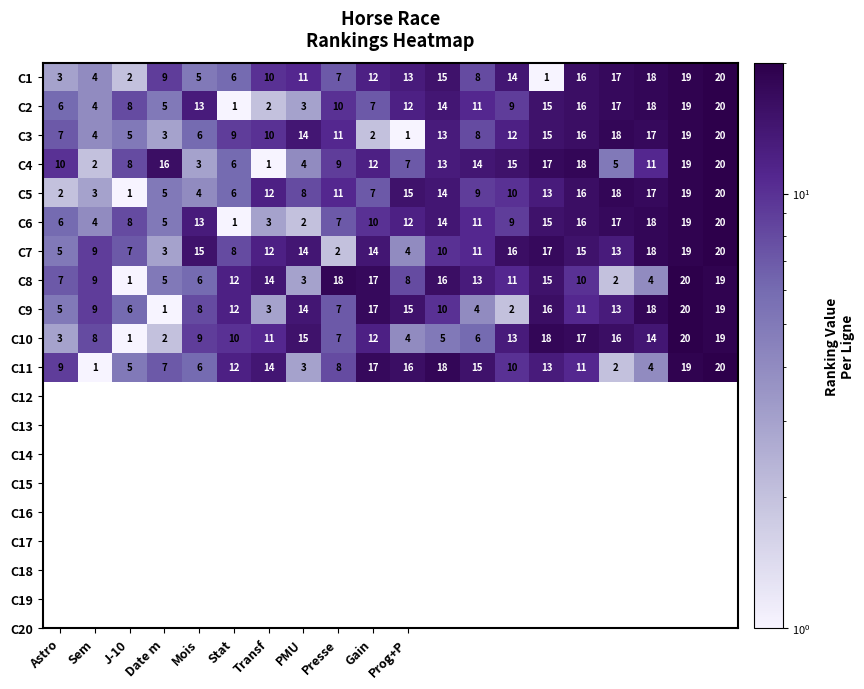

Count the number of data series in this chart.

11